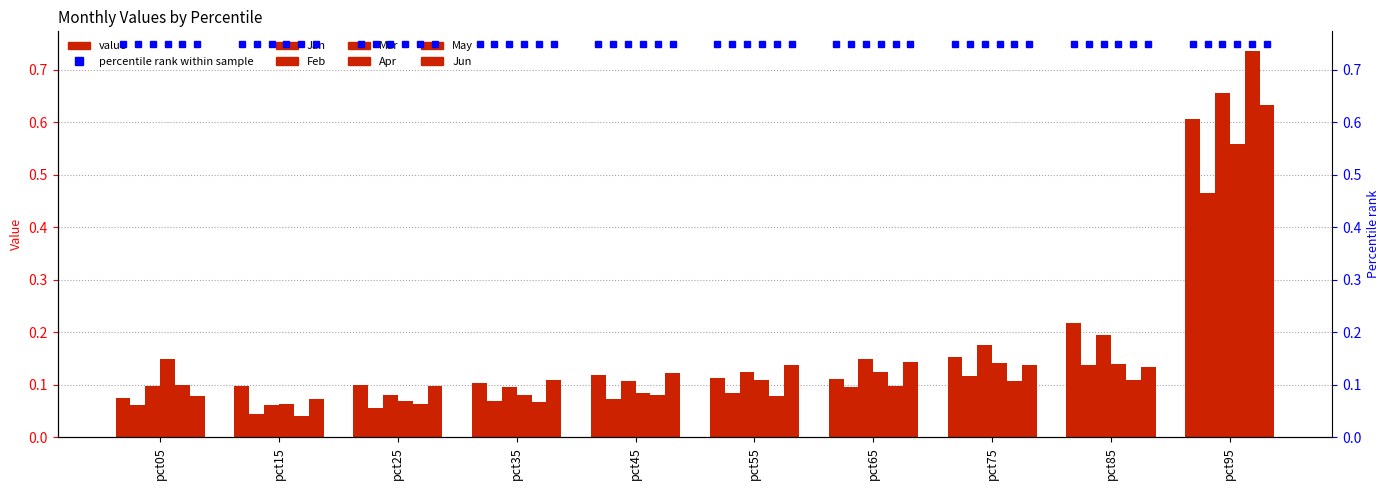

Is it true that Mar equals 0.0 at pct75?

False